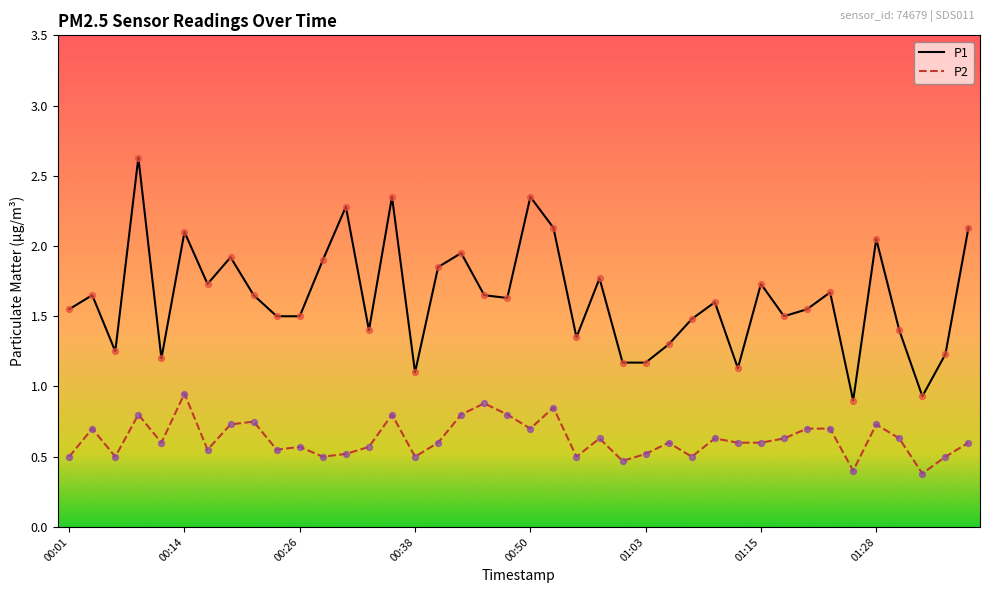

Which series has the widest spread of values?

P1